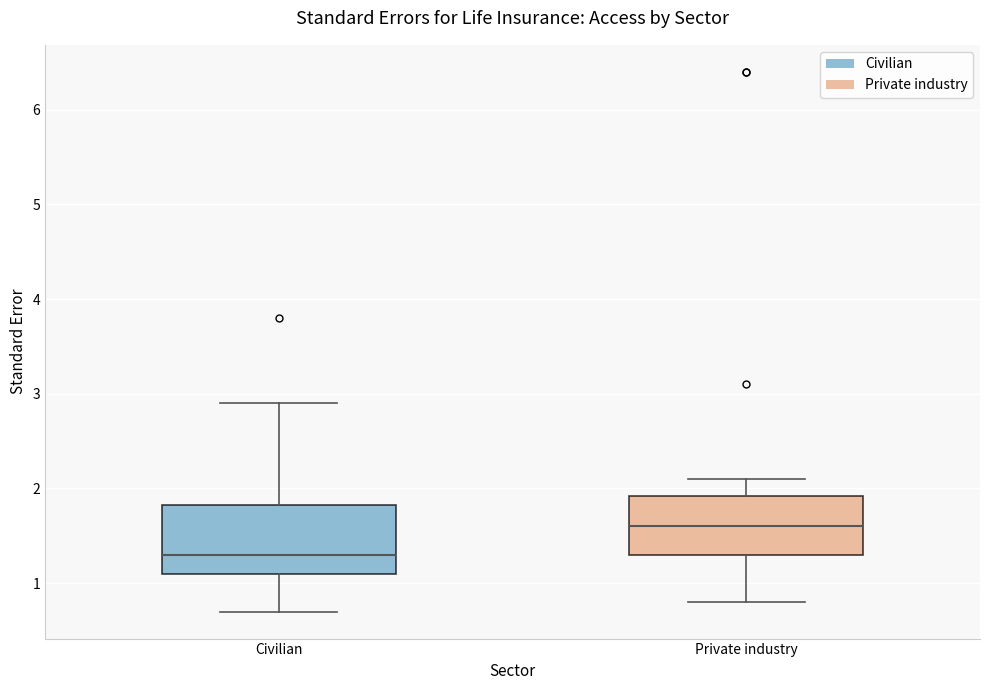

Reading left to right, transcribe this box plot: for each box, give where its median line is, the range the box spans, and where its two whiskers end, as read against the y-axis. The values are not printed on the chart, so give them approximately, as read against the axis.

Civilian: median 1.3, box 1.1 to 1.8, whiskers 0.7 to 2.9
Private industry: median 1.6, box 1.3 to 1.9, whiskers 0.8 to 2.1